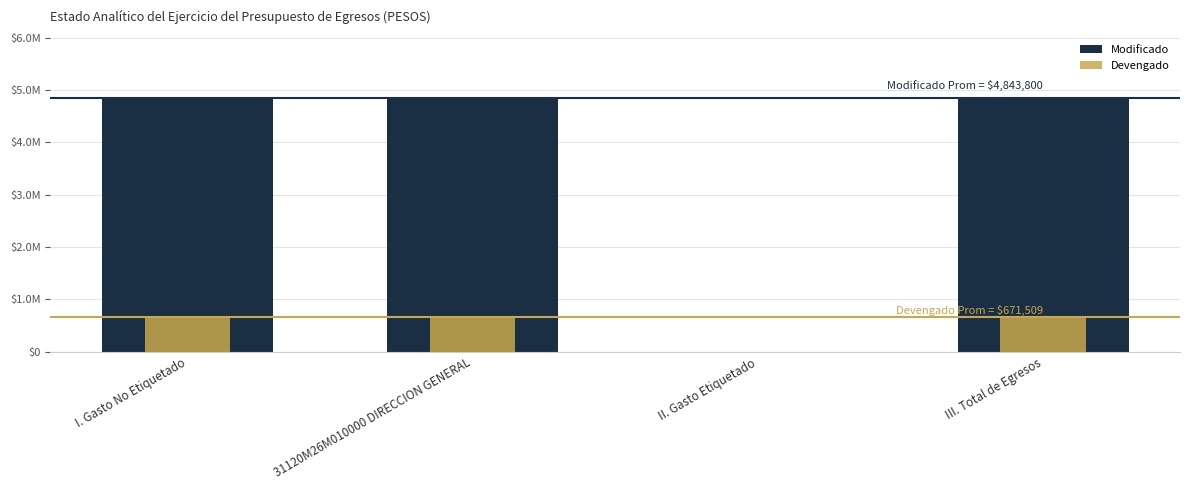

What is the label of the 2nd bar from the right?

II. Gasto Etiquetado